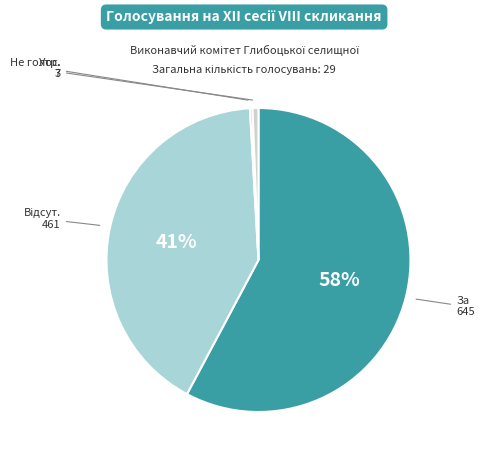

Is there any slice that represents more than half of the pie?

Yes